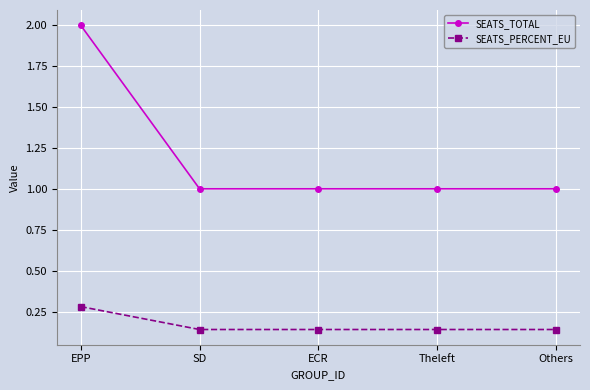

What is the highest value of the SEATS_PERCENT_EU series?

0.3